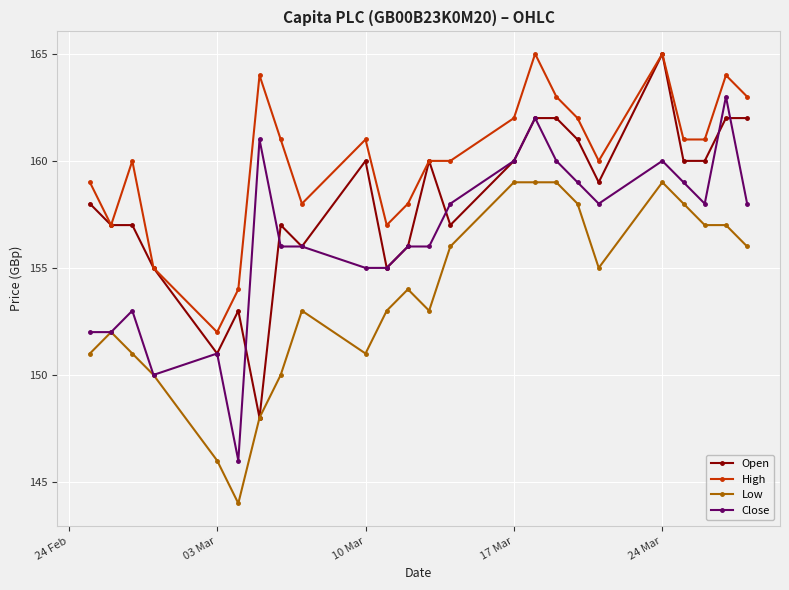

What is the minimum value for Low?

144